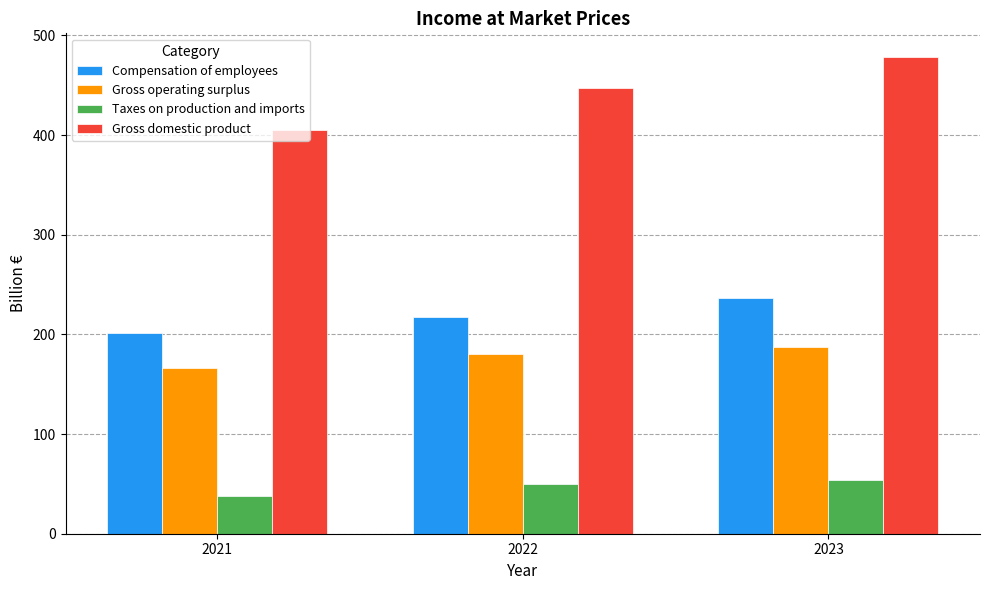

What is the sum of all Gross operating surplus values?

534.0